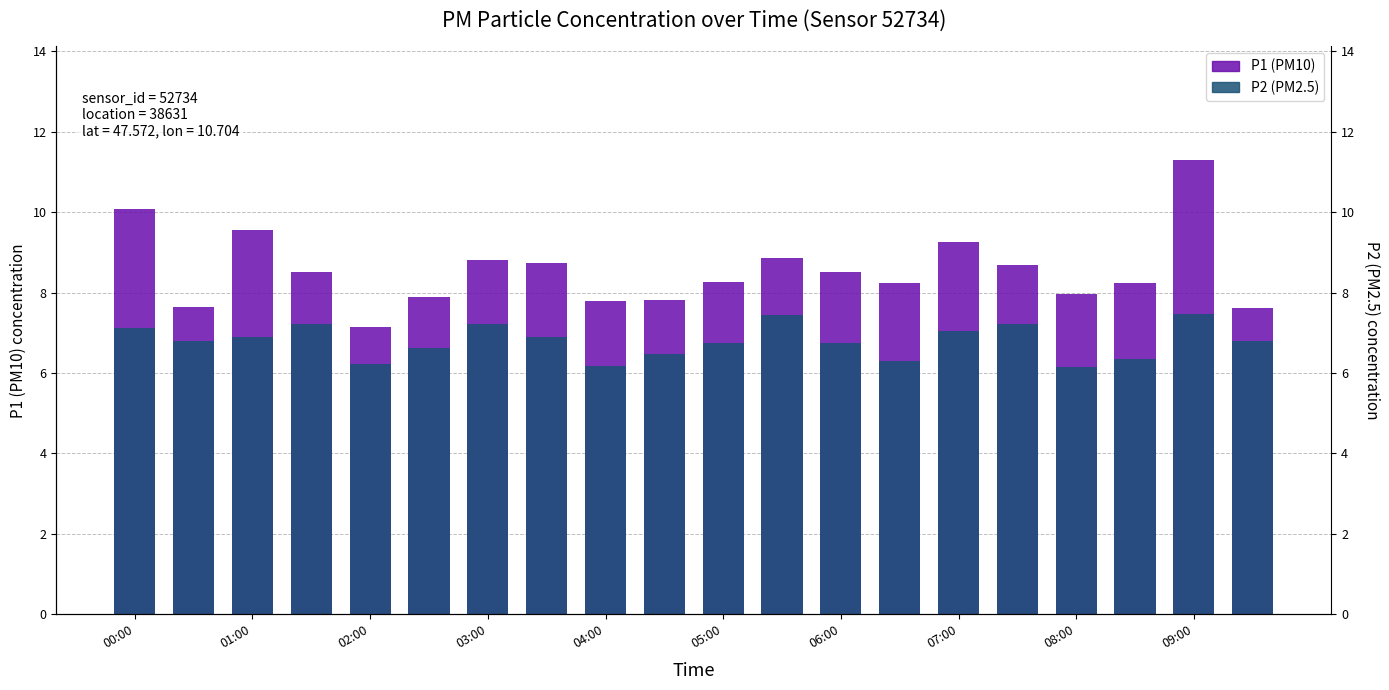

List the series in order of their peak value, lowest first.

P2, P1